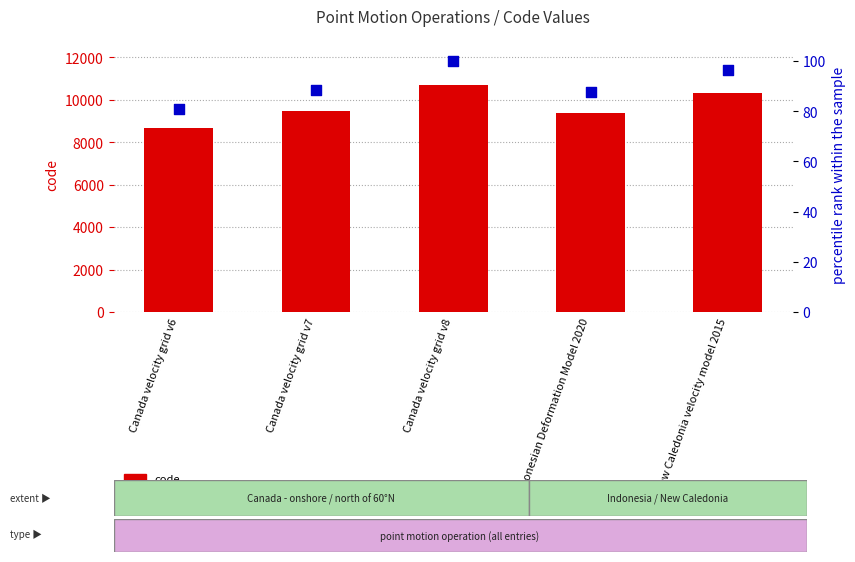

Which series contains the highest Y value?

code